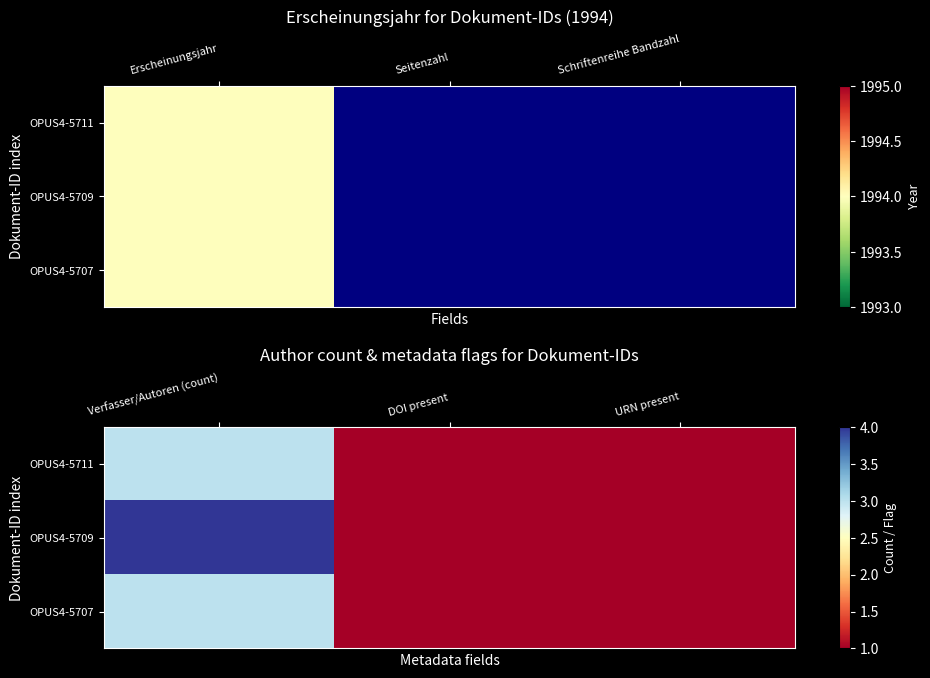

Which category has the lowest value in the OPUS4-5711 series?

DOI present